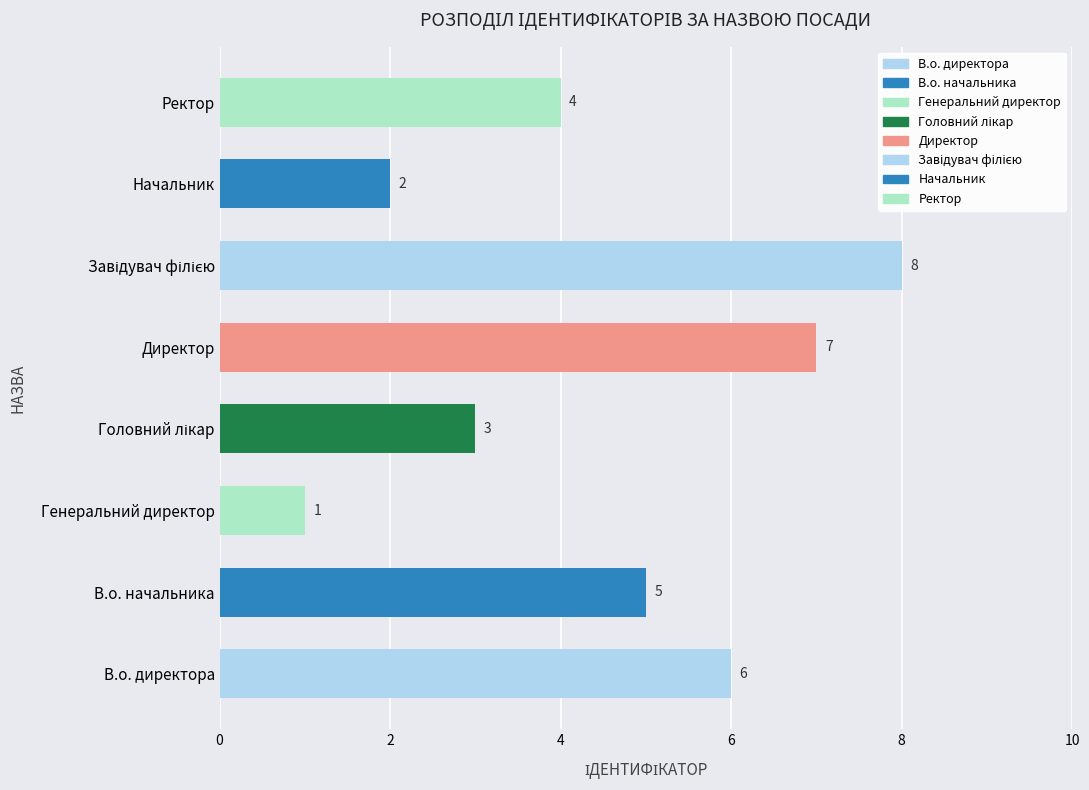

Reading bottom to top, transcribe all the data shown in this chart.

6	5	1	3	7	8	2	4